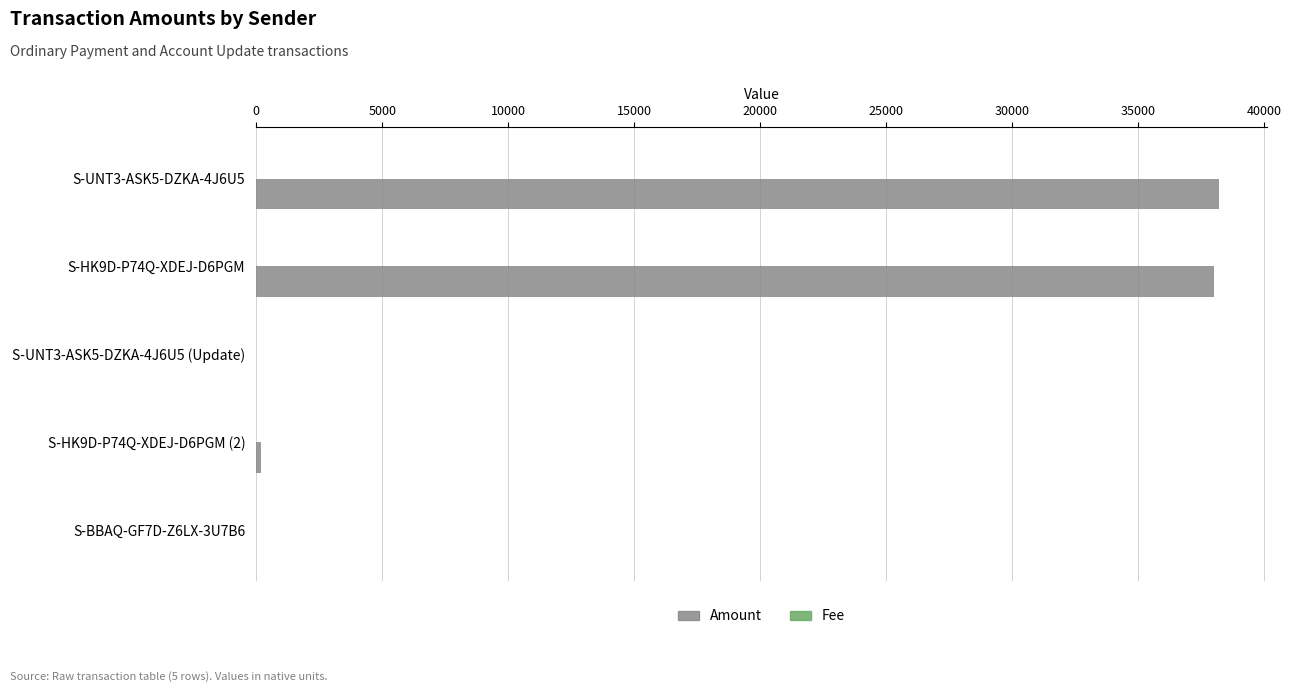

What is the greatest value displayed?

38199.0